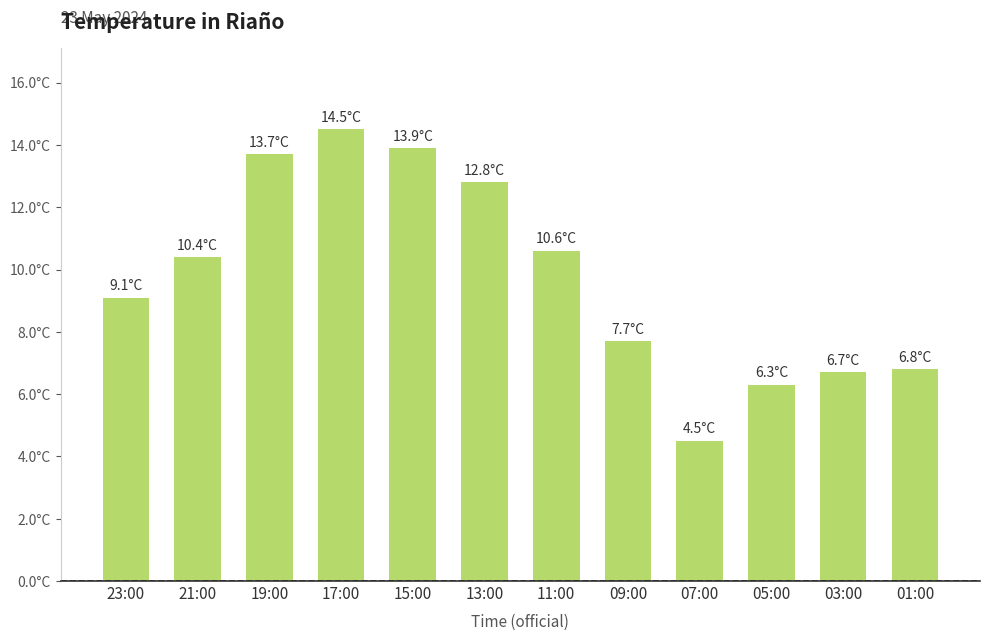

What is the sum of the values at 01:00 and 09:00?

14.5